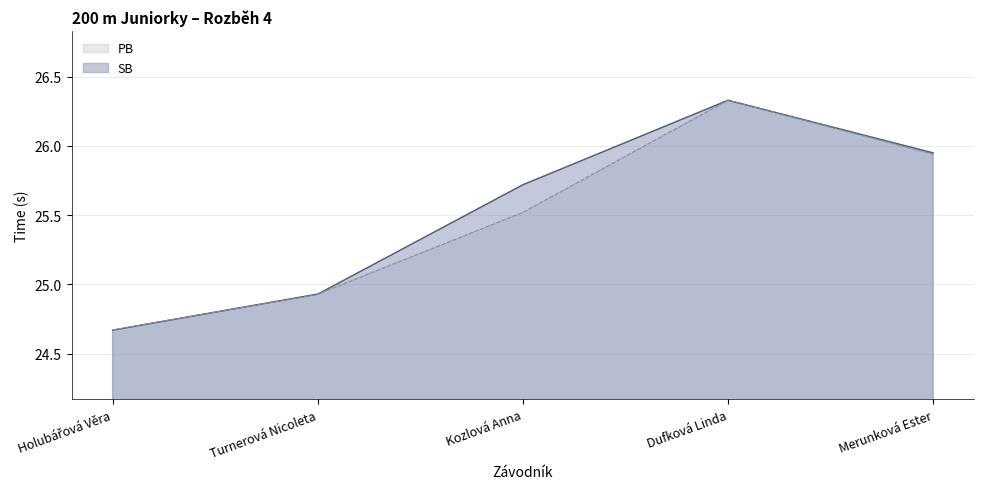

List the series in order of their peak value, lowest first.

SB, PB